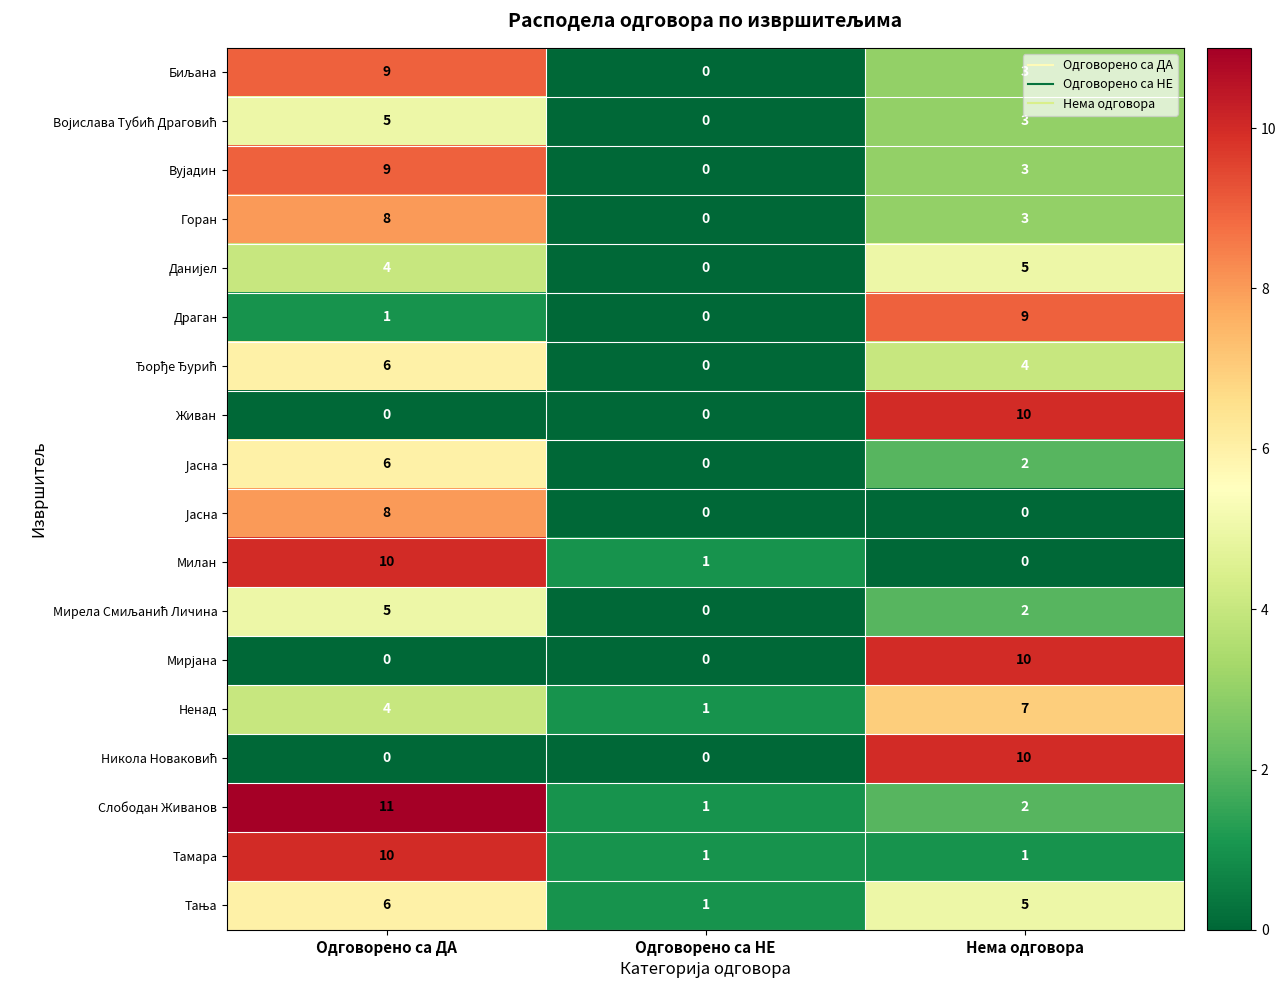

How many categories are shown in the chart?

3